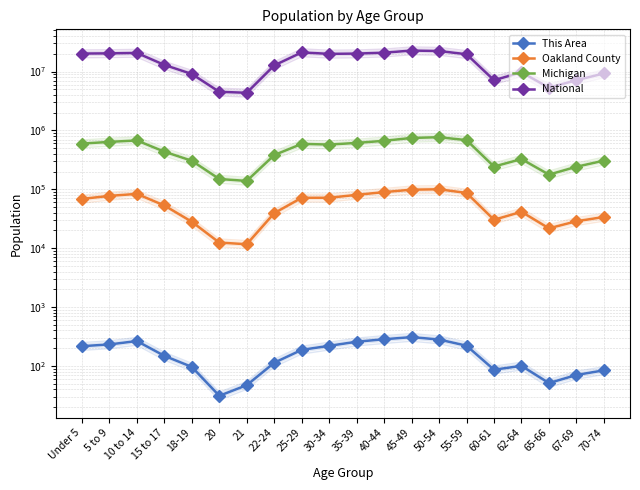

At which category is the sum across all series the highest?

45-49